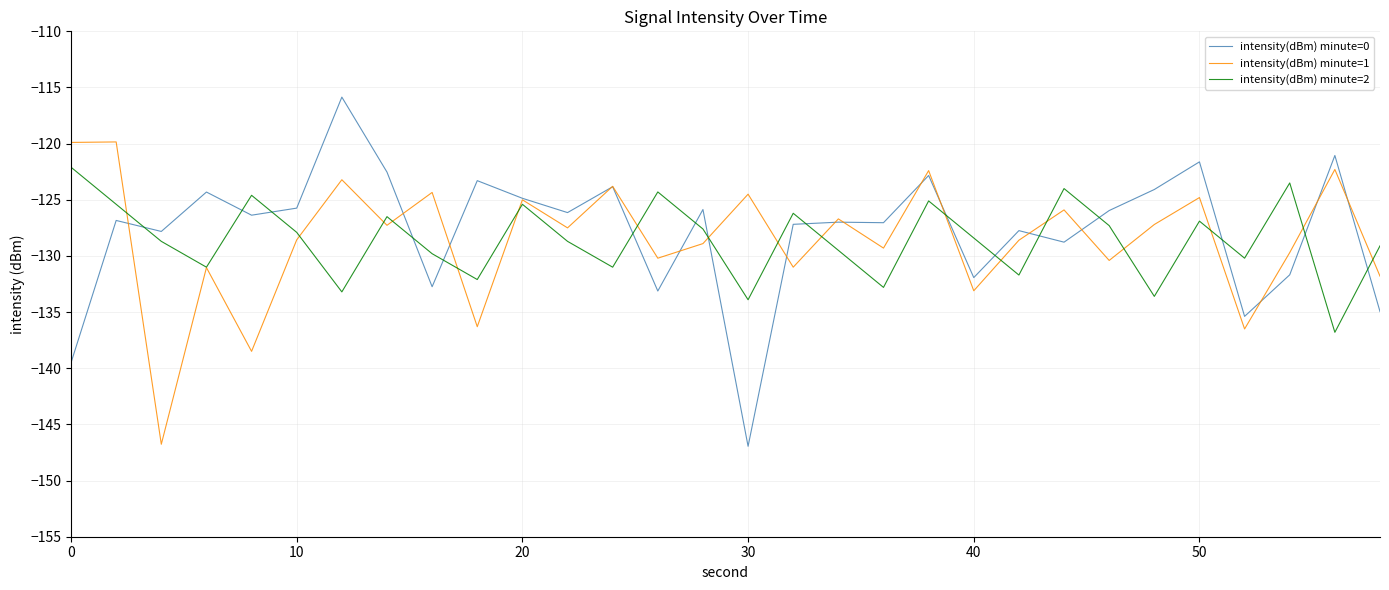

Rank the series by their maximum value, from highest to lowest.

intensity(dBm) minute=0, intensity(dBm) minute=1, intensity(dBm) minute=2